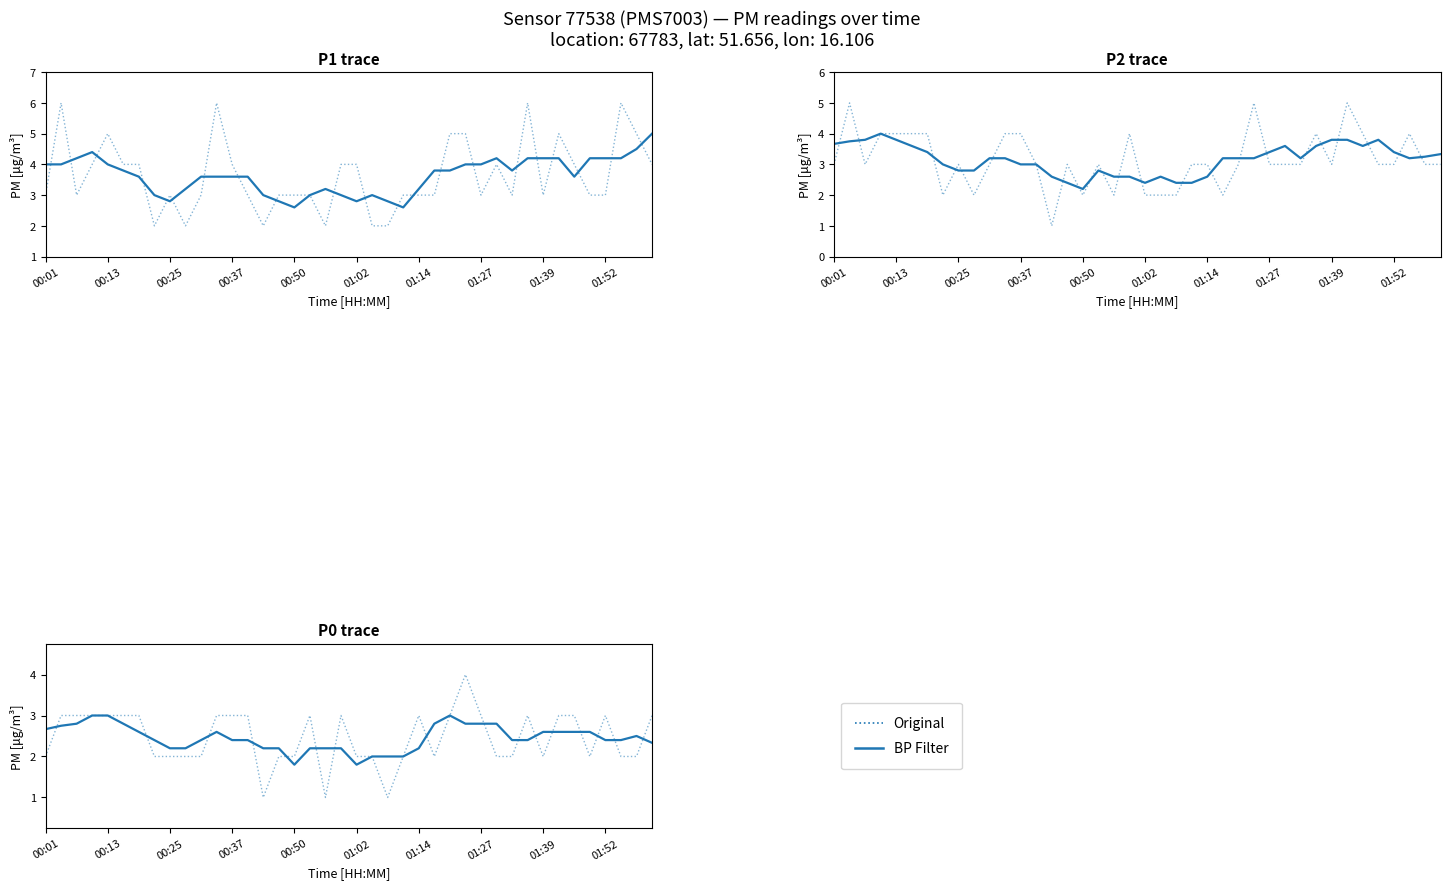

How many data points in Original are above 3?

1